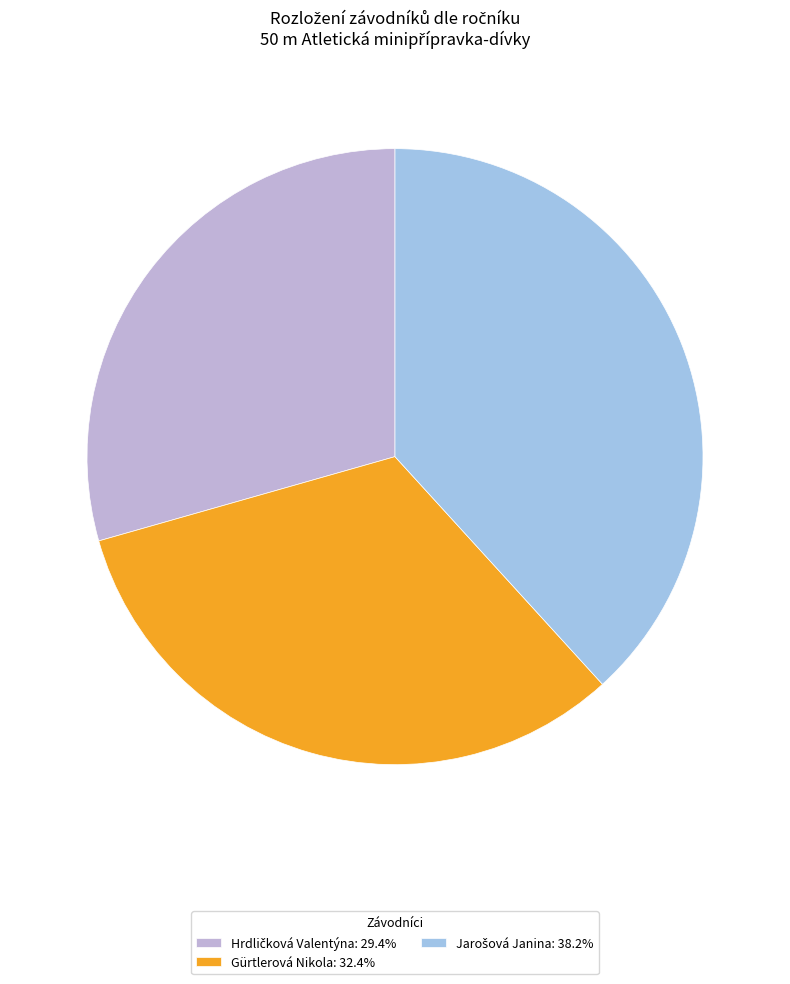

What percentage is the Gürtlerová Nikola slice, to the nearest percent?

32%